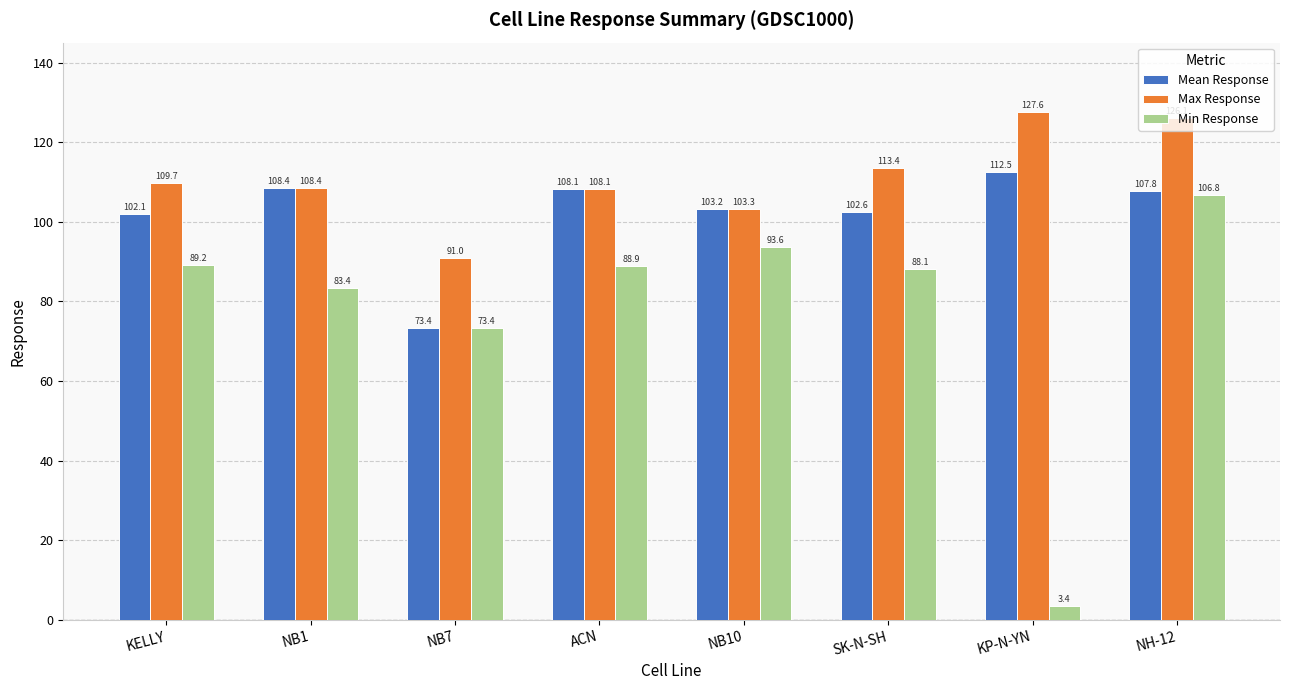

What is the minimum value shown in the chart?

3.4